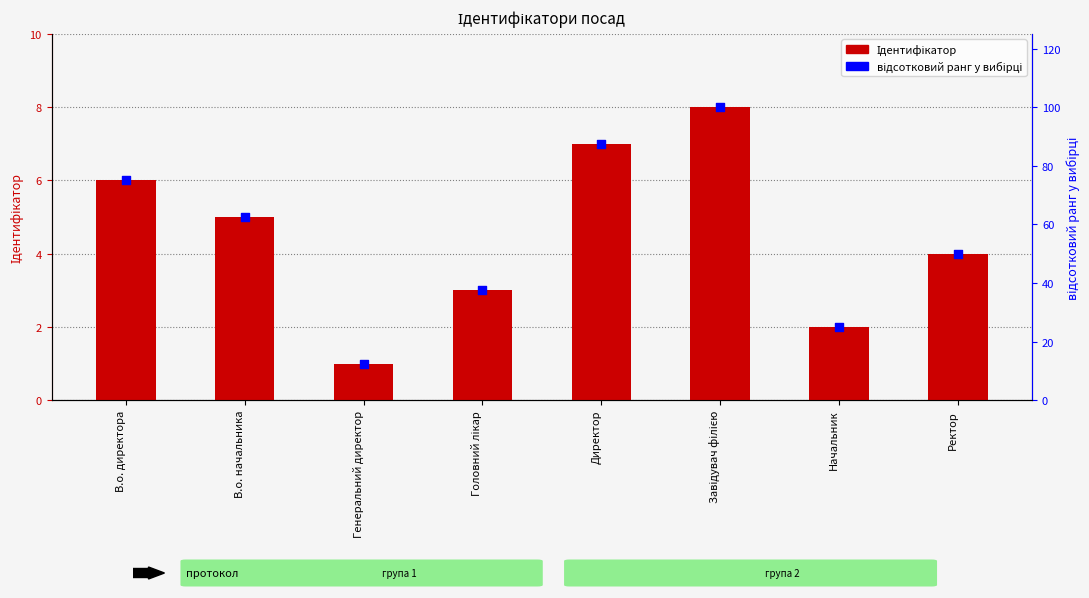

Which series contains the highest Y value?

відсотковий ранг